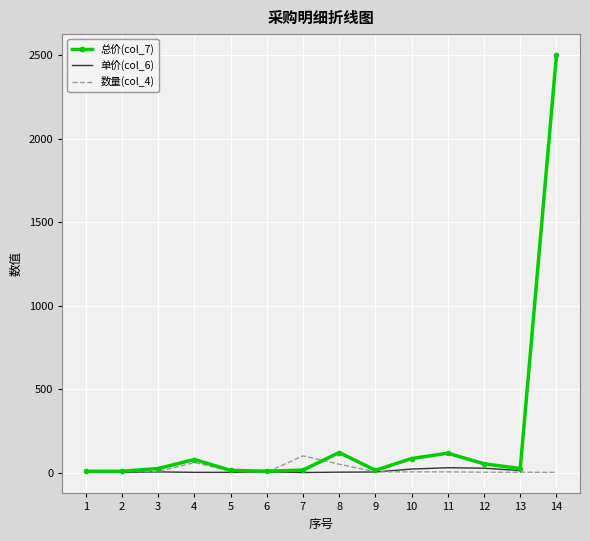

Which series has the largest range (max minus min)?

单价(col_6)